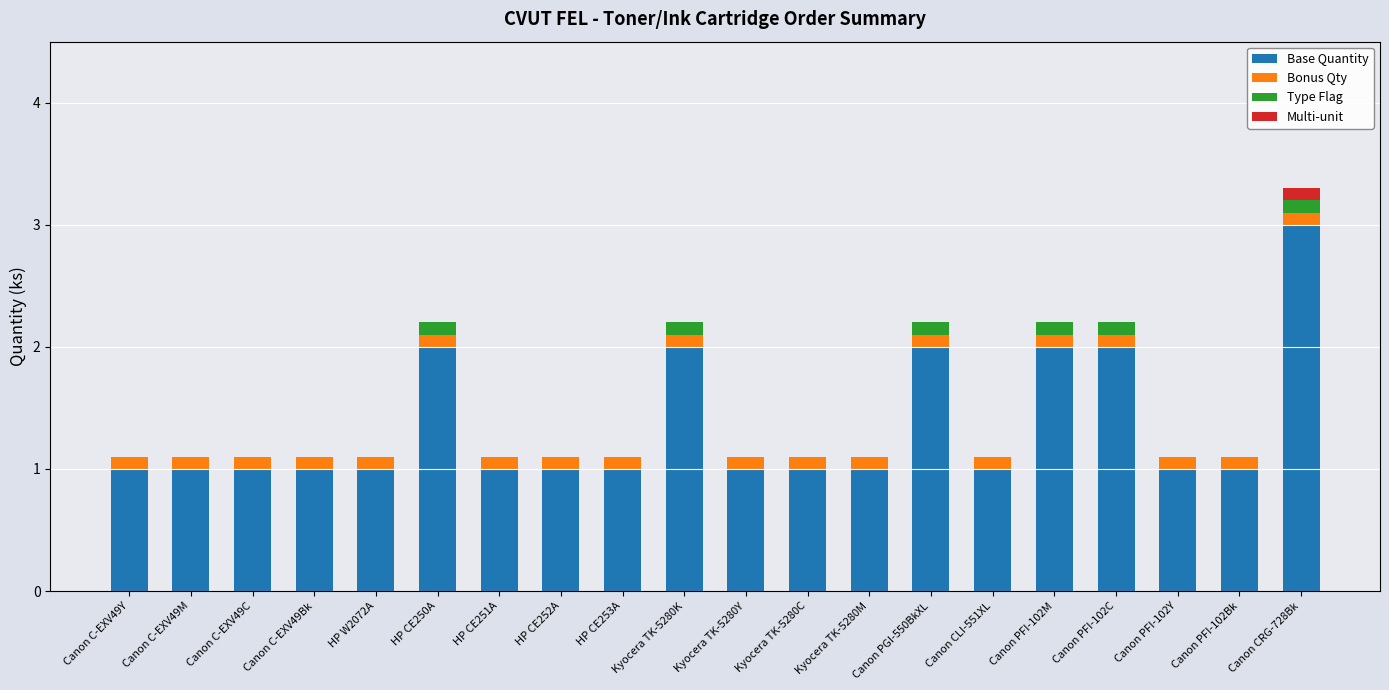

The Base Quantity series shows 2.0 at Canon PGI-550BkXL. True or false?

True